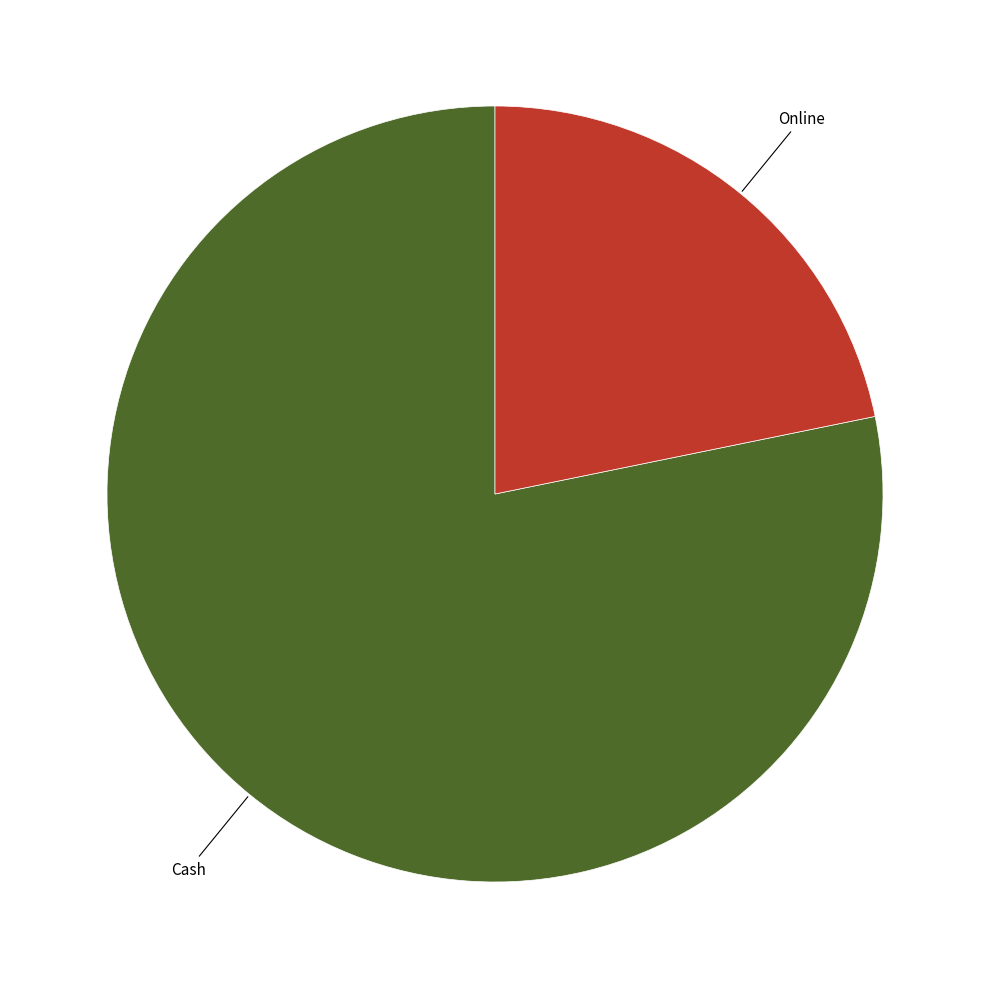

Does any single category account for the majority?

Yes